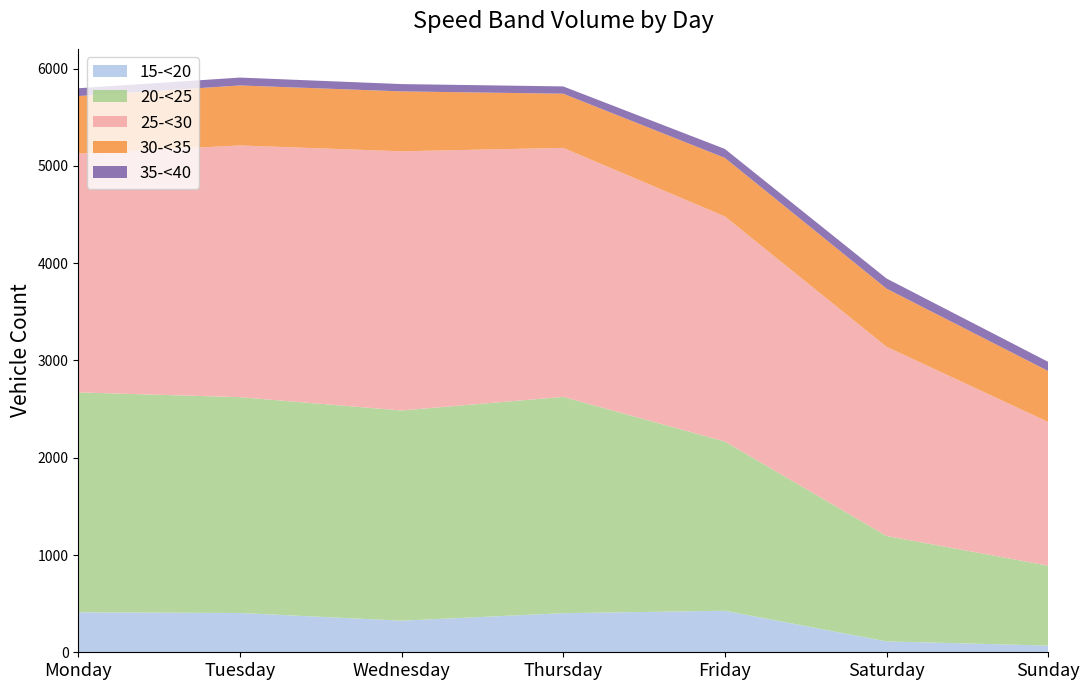

Reading left to right, list all the values displayed in this chart.

15-<20: 411	404	325	402	427	112	69
20-<25: 2261	2219	2161	2224	1740	1084	822
25-<30: 2455	2588	2665	2560	2314	1945	1477
30-<35: 592	617	616	557	602	598	524
35-<40: 80	81	75	75	92	104	94